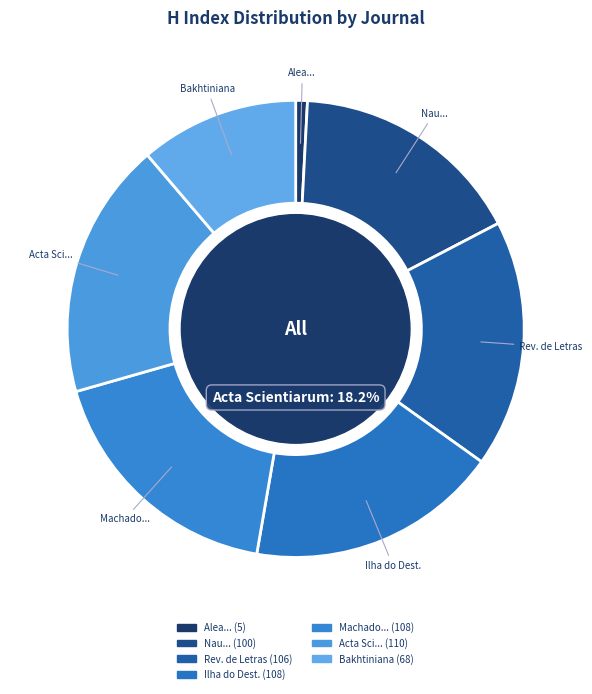

Is there a majority slice in this chart?

No